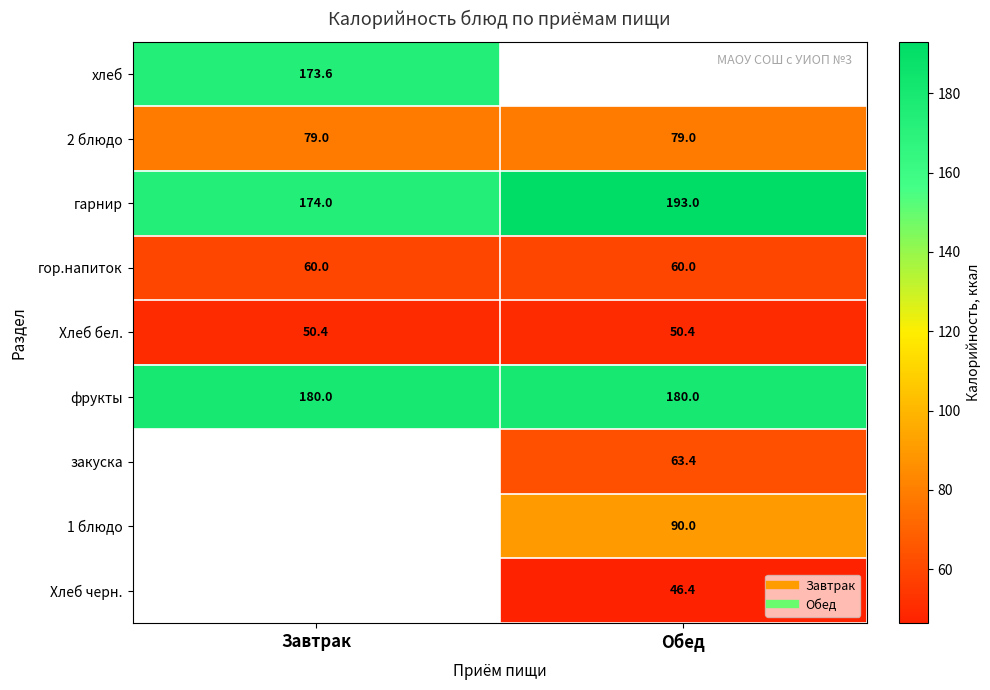

What is the difference between the maximum and minimum values in the гарнир series?

19.0